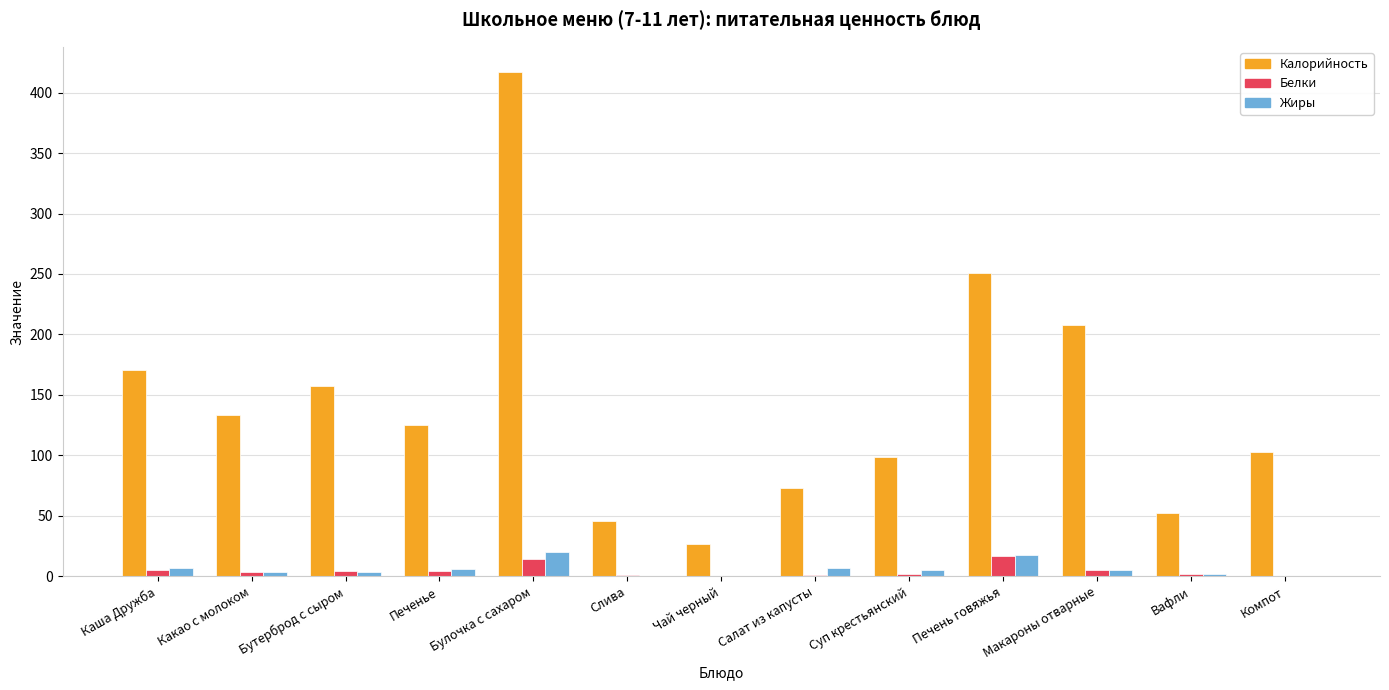

What is the sum of all Белки values?

59.4